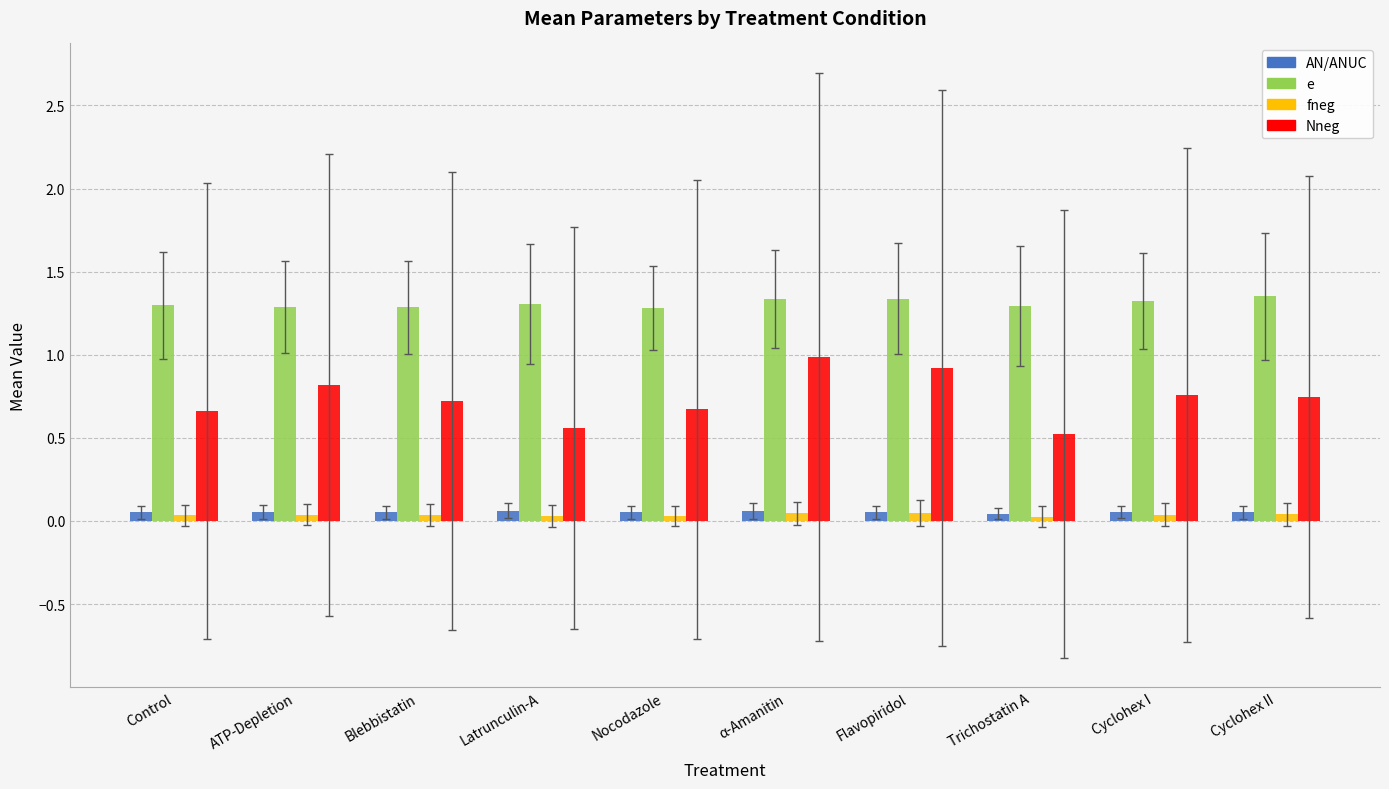

How many groups of bars are there?

10